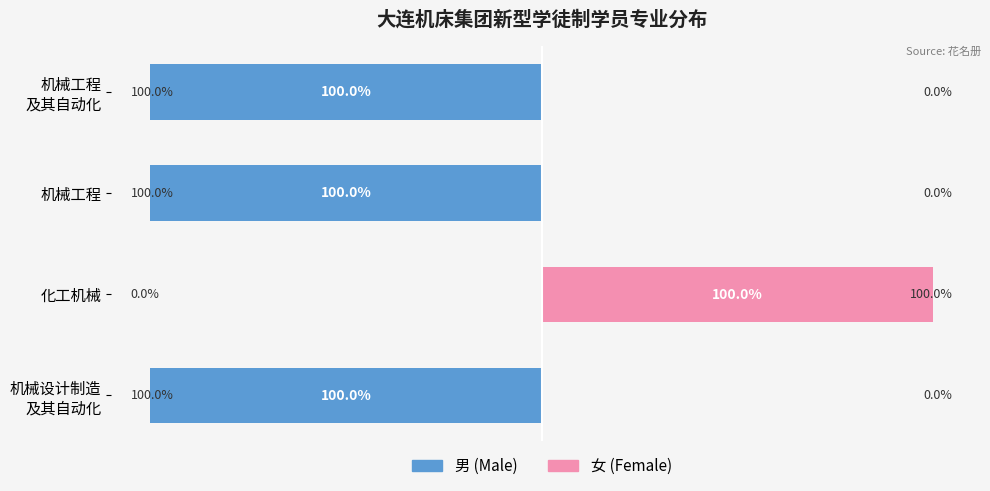

Does the chart contain stacked bars?

No